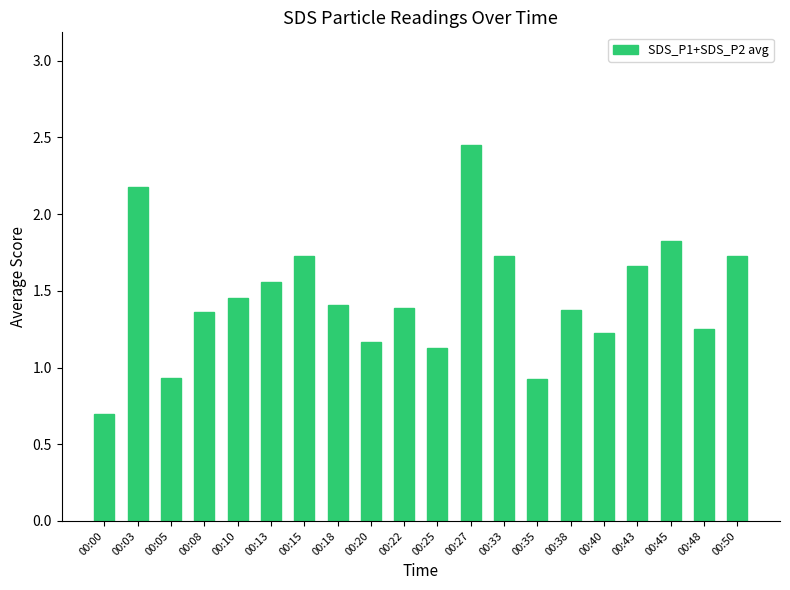

How many data points are above 1?

17